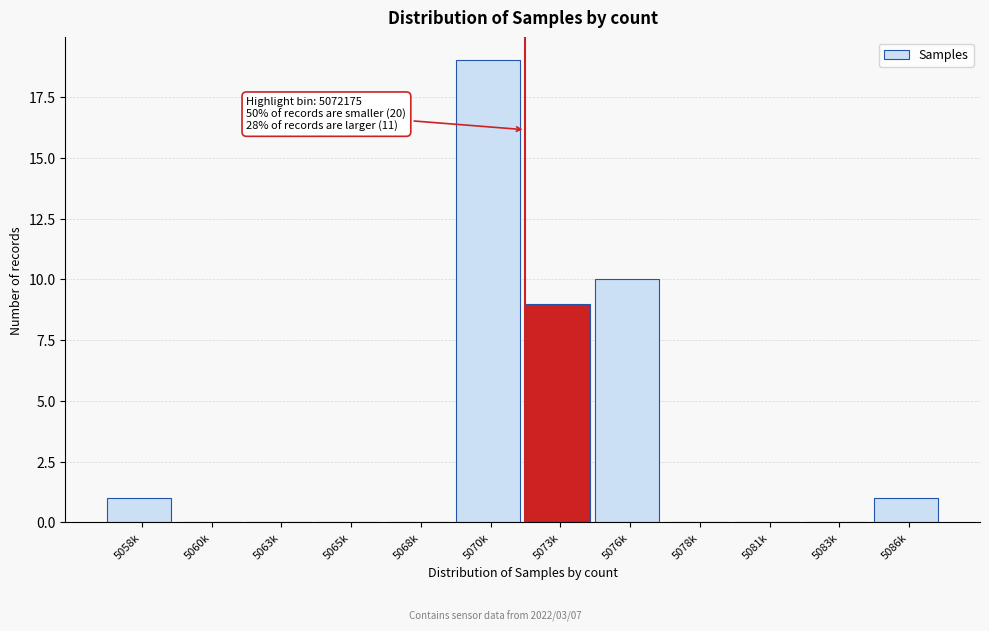

Reading right to left, extract all data points from this chart.

5086k=1	5083k=0	5081k=0	5078k=0	5076k=10	5073k=9	5070k=19	5068k=0	5065k=0	5063k=0	5060k=0	5058k=1